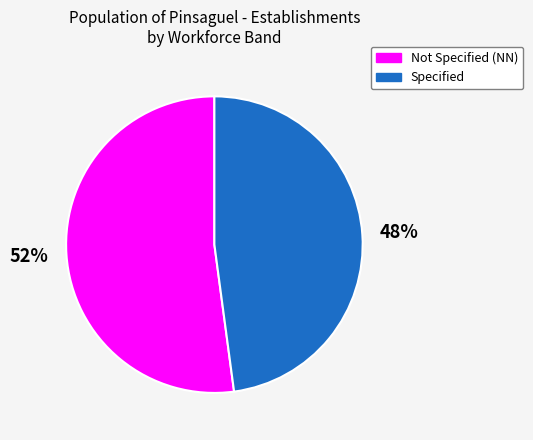

Does any single category account for the majority?

Yes